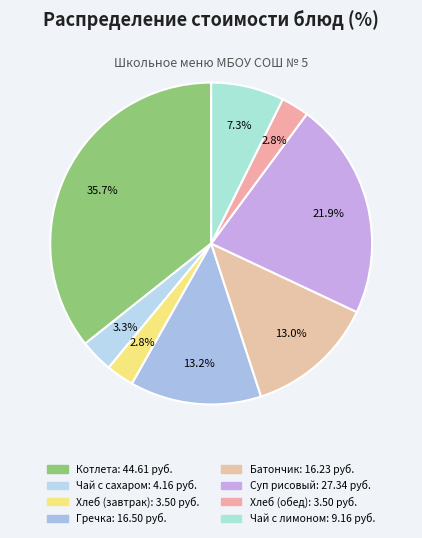

How many slices are in this pie chart?

8